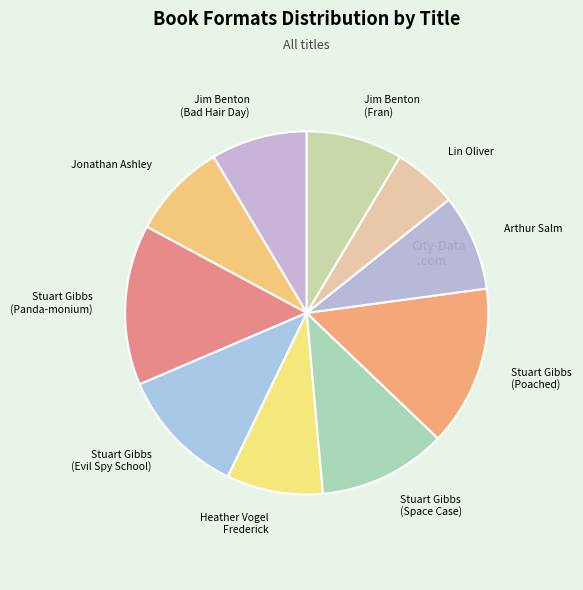

What is the smallest slice in the pie chart?

Lin Oliver